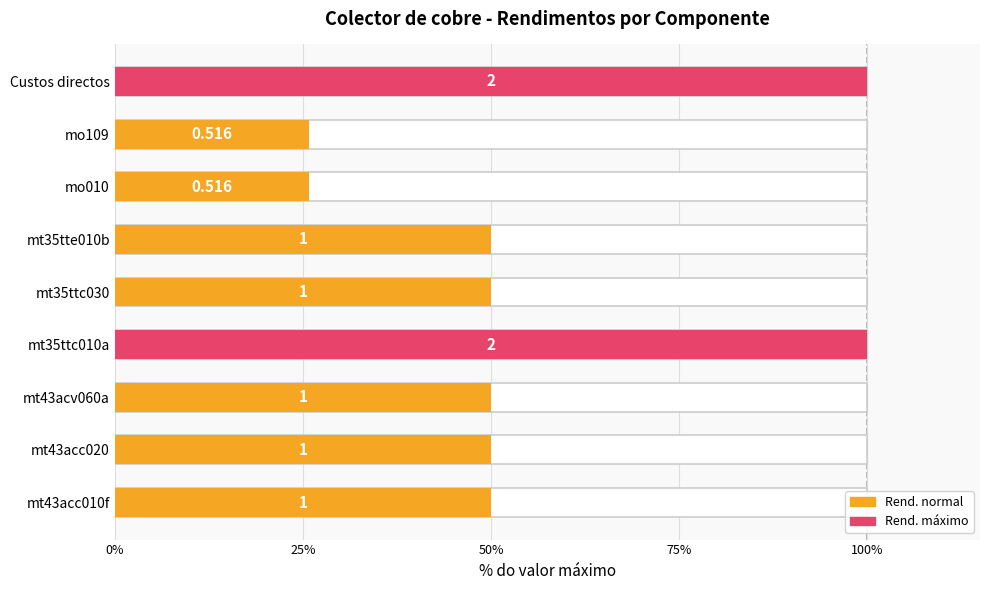

Is it true that the value at mt43acv060a is 50.0?

True